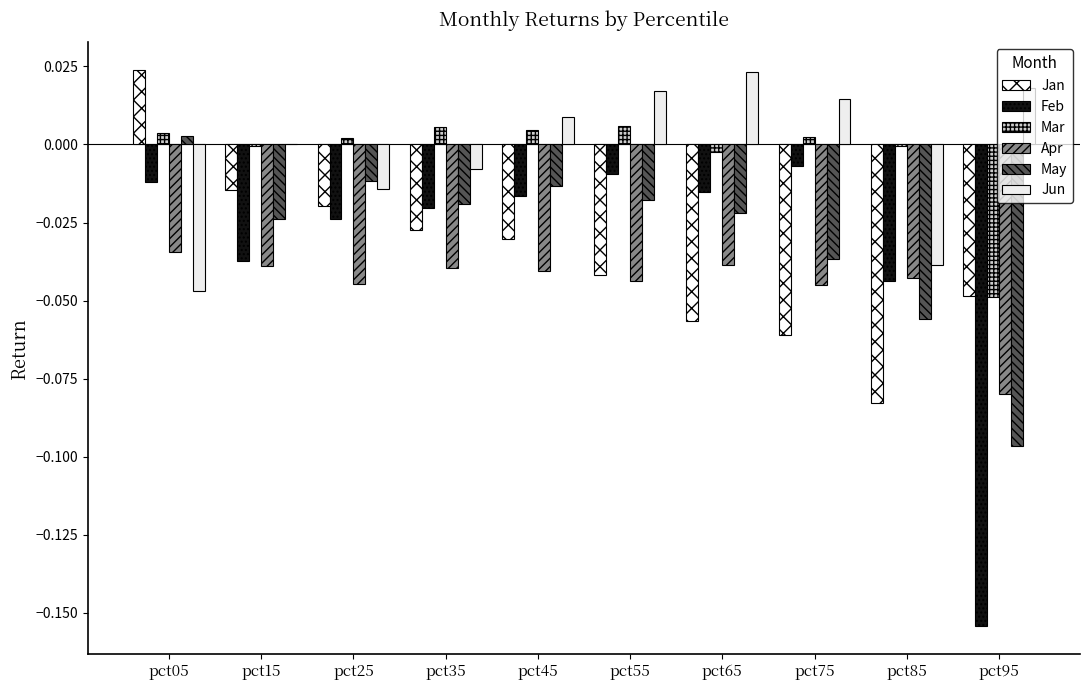

The value of Apr at pct35 is -0.1. True or false?

False